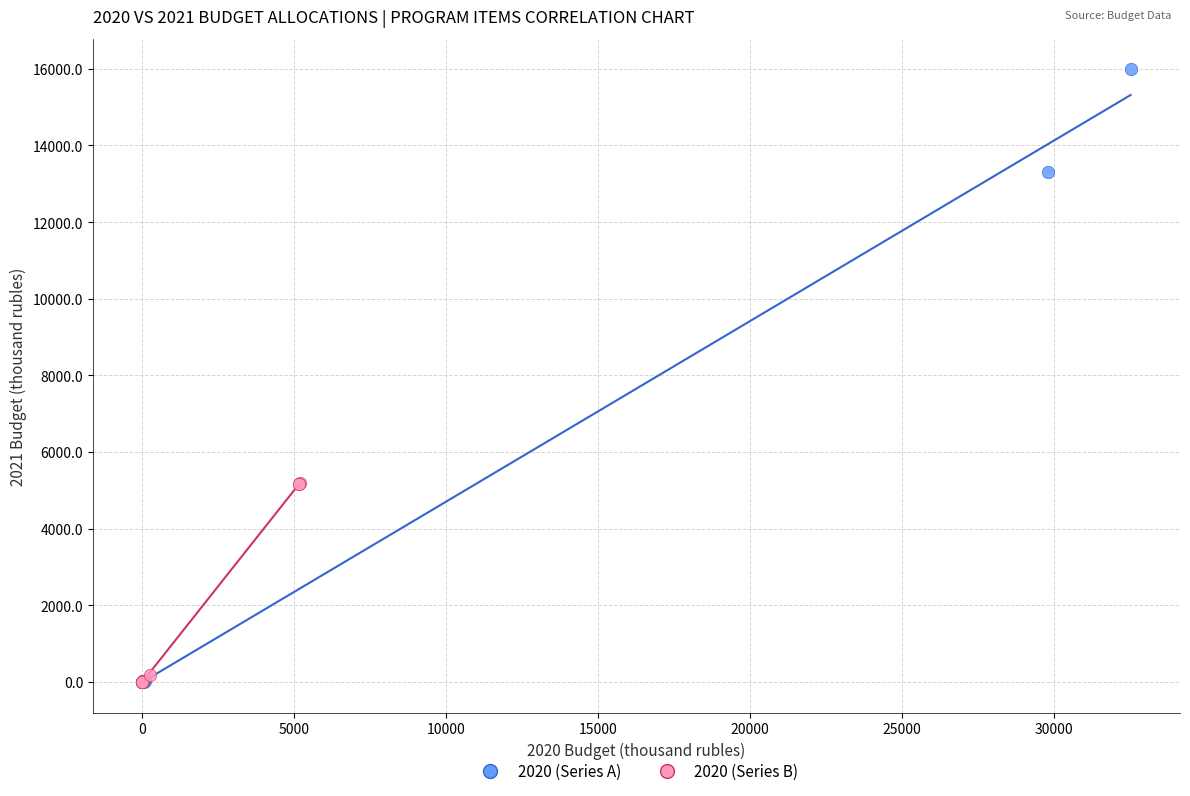

Which series reaches the maximum Y coordinate?

2020 (Series A)